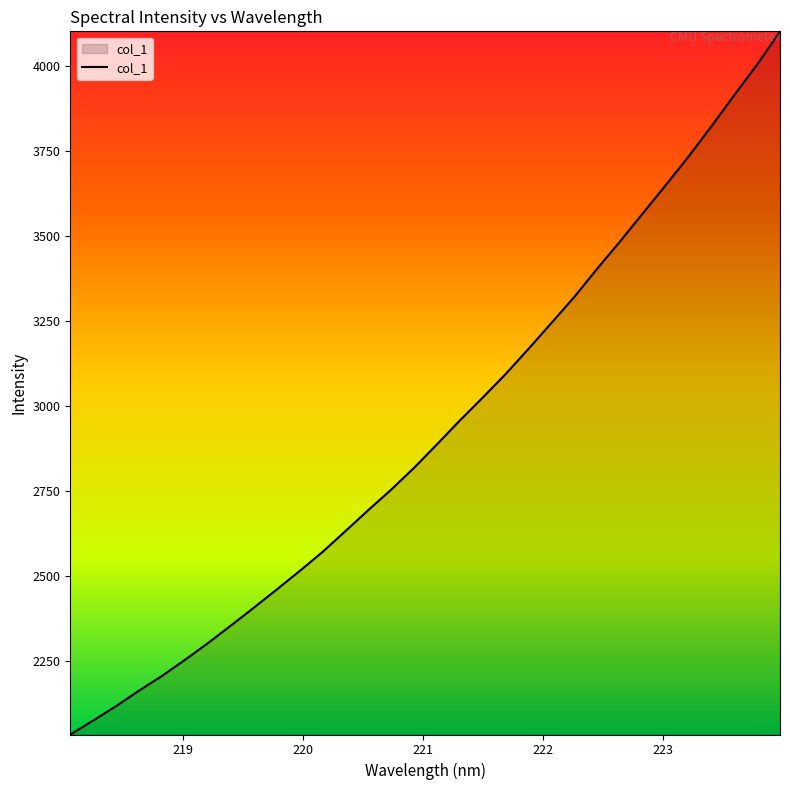

How many lines are shown in the chart?

1